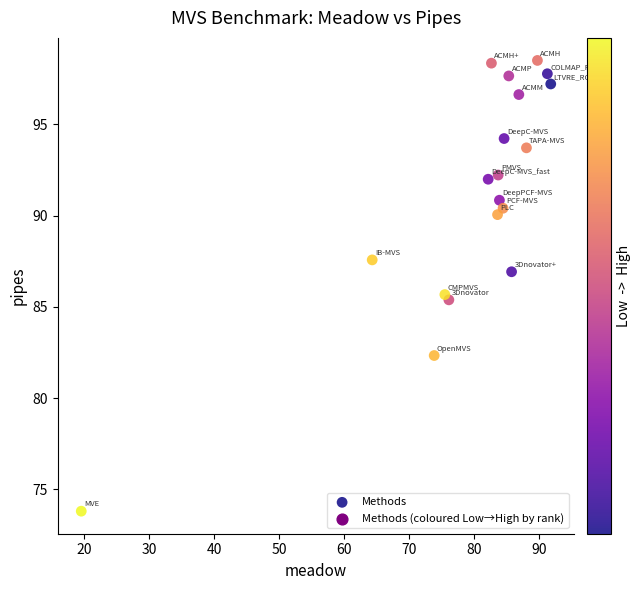

What Y value in the scatter plot is closest to 86?

85.7